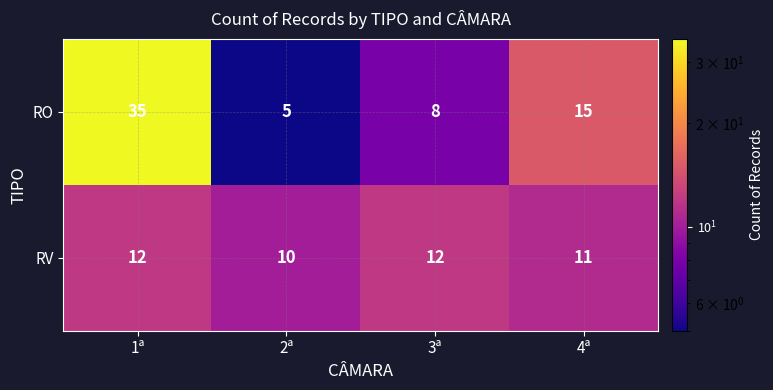

Reading left to right, list all the values displayed in this chart.

RO: 35	5	8	15
RV: 12	10	12	11